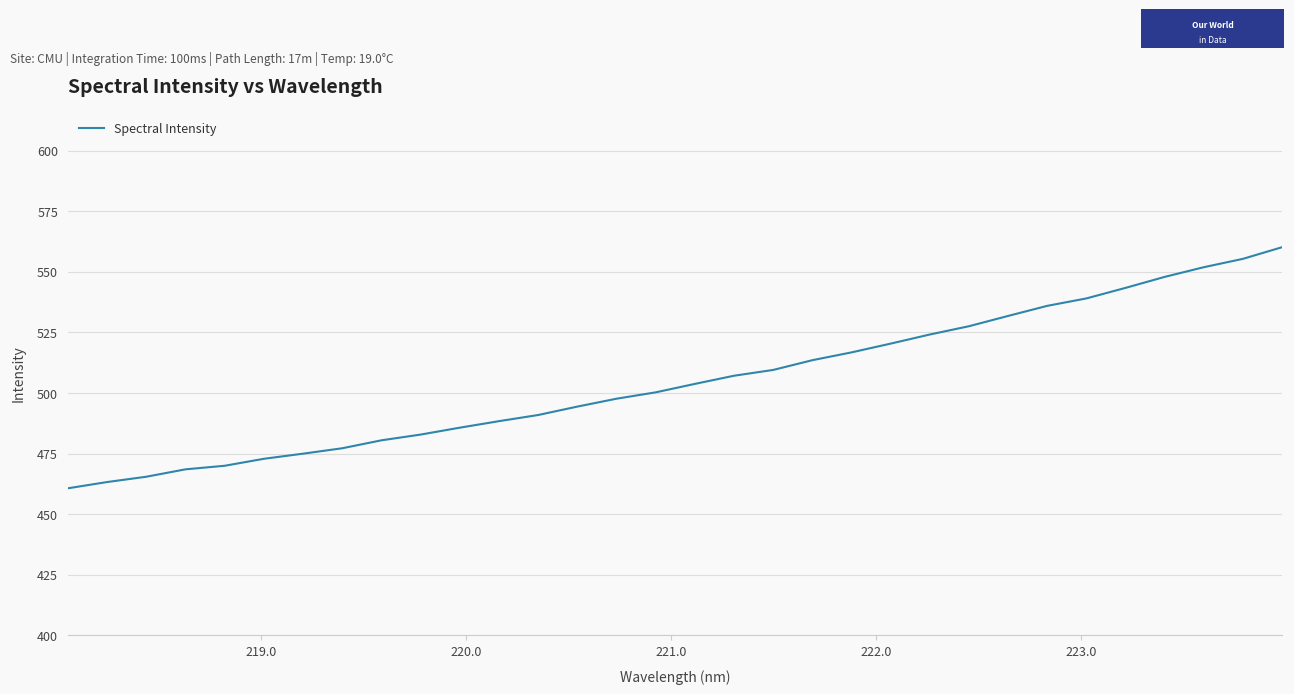

Reading left to right, extract all data points from this chart.

460.7	463.3	465.5	468.5	470.0	472.9	475.0	477.2	480.5	482.9	485.7	488.4	490.9	494.4	497.7	500.3	503.8	507.1	509.5	513.5	516.8	520.4	524.1	527.6	531.8	536.0	539.0	543.4	547.9	551.9	555.3	560.1